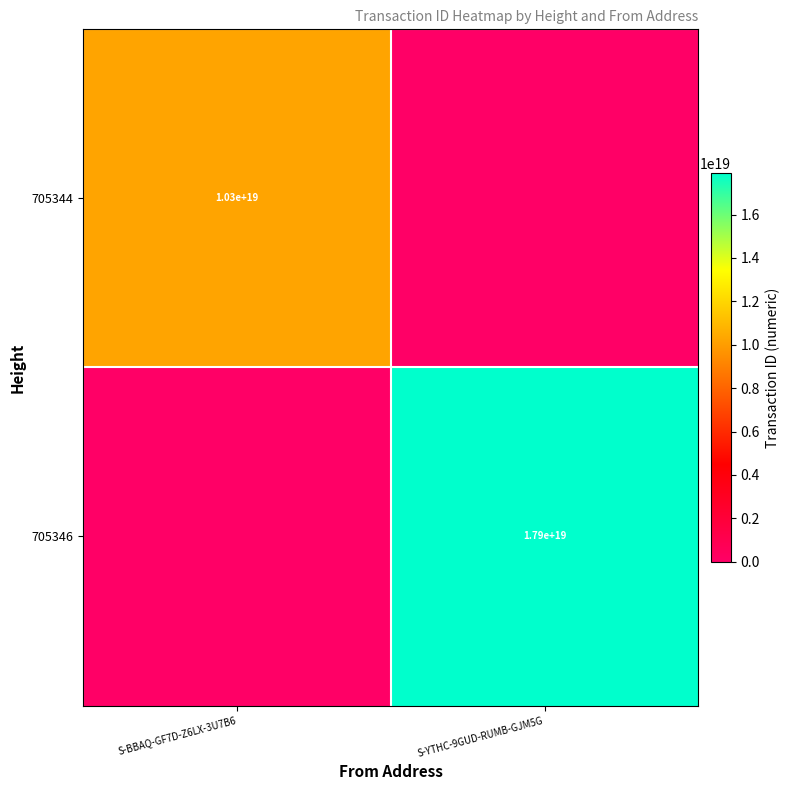

True or false: 705344 has a value of 3548892247358765056 at S-BBAQ-GF7D-Z6LX-3U7B6.

False